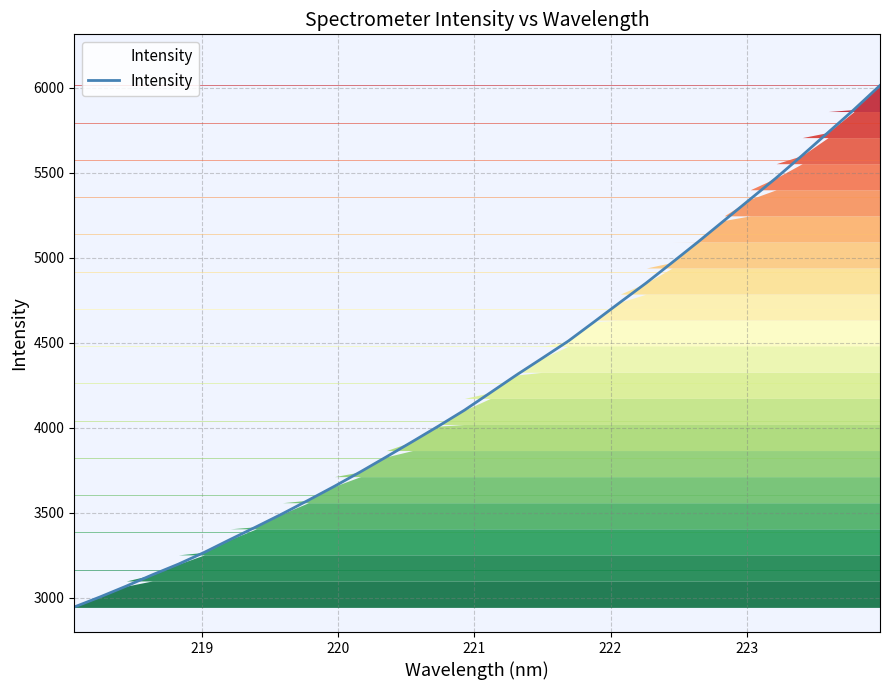

What is the minimum value shown in the chart?

2945.5